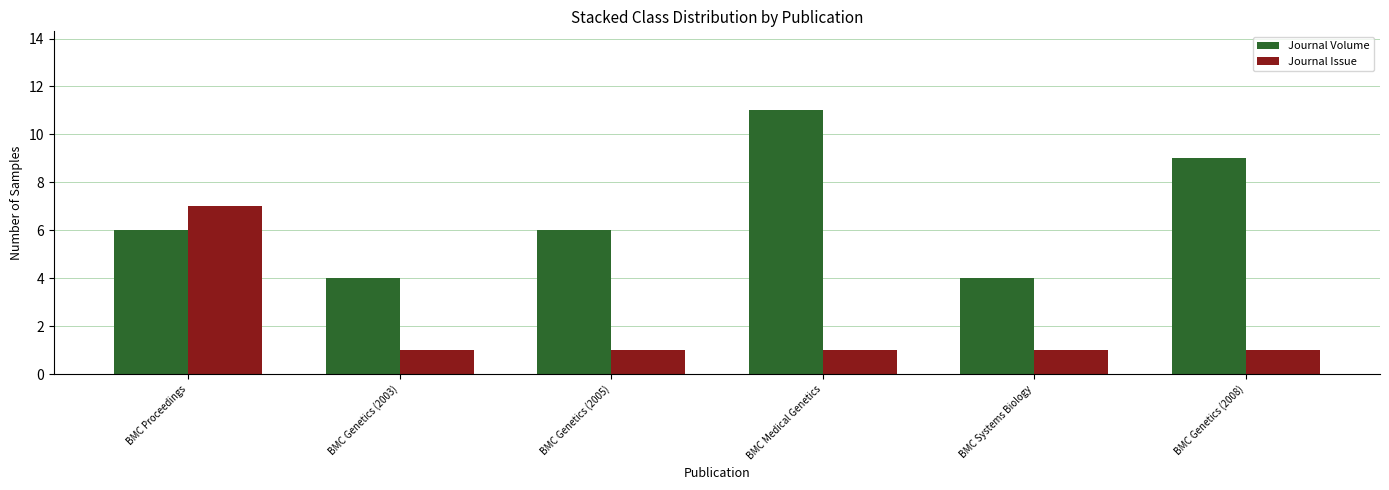

What are all the series names shown in the legend?

Journal Volume, Journal Issue